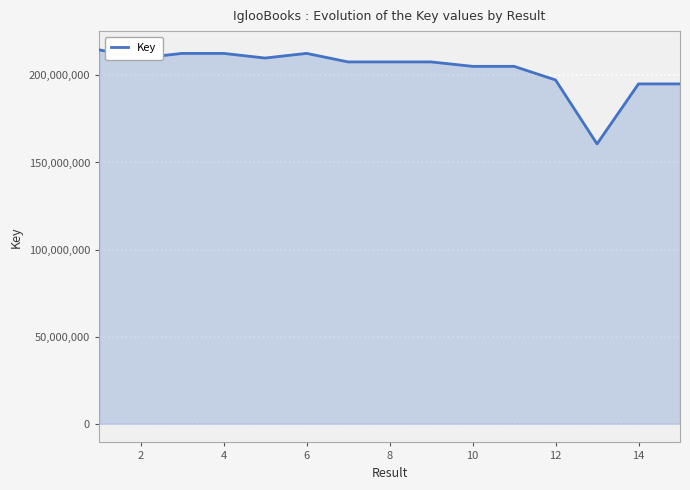

What is the maximum value shown in the chart?

214691044